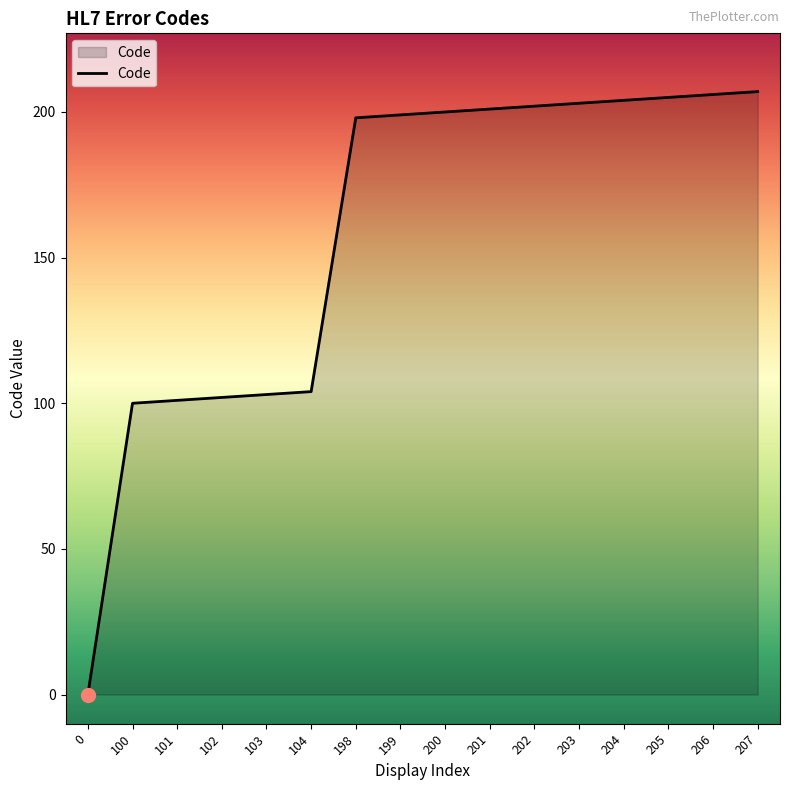

What is the sum of all values?

2535